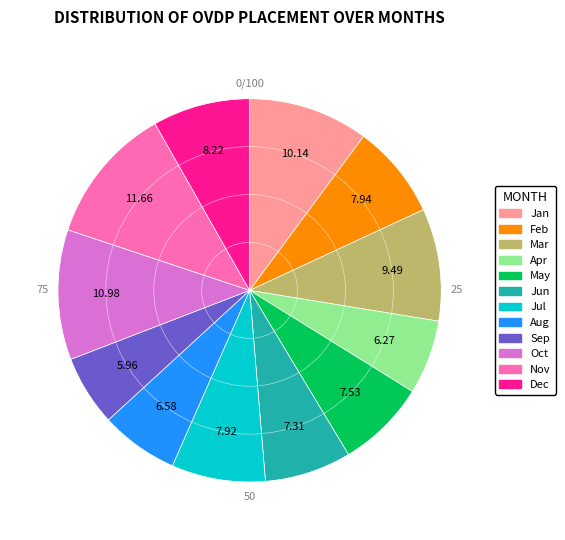

Is there any slice that represents more than half of the pie?

No